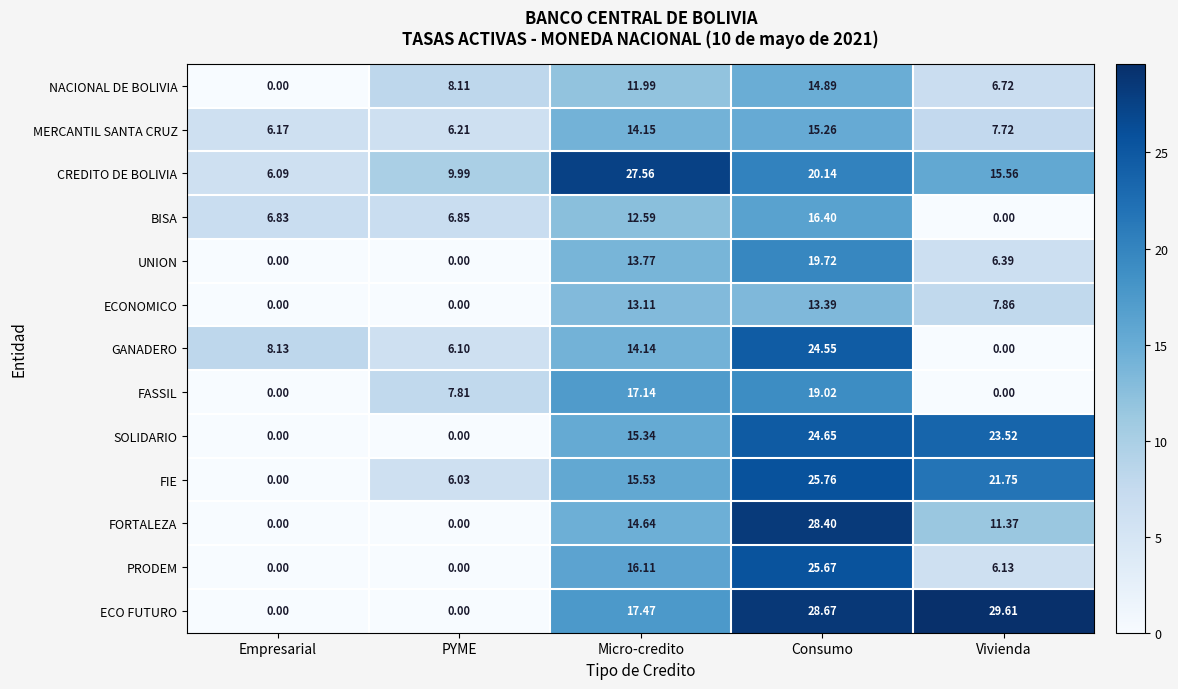

Which category has the highest value in the FORTALEZA series?

Consumo